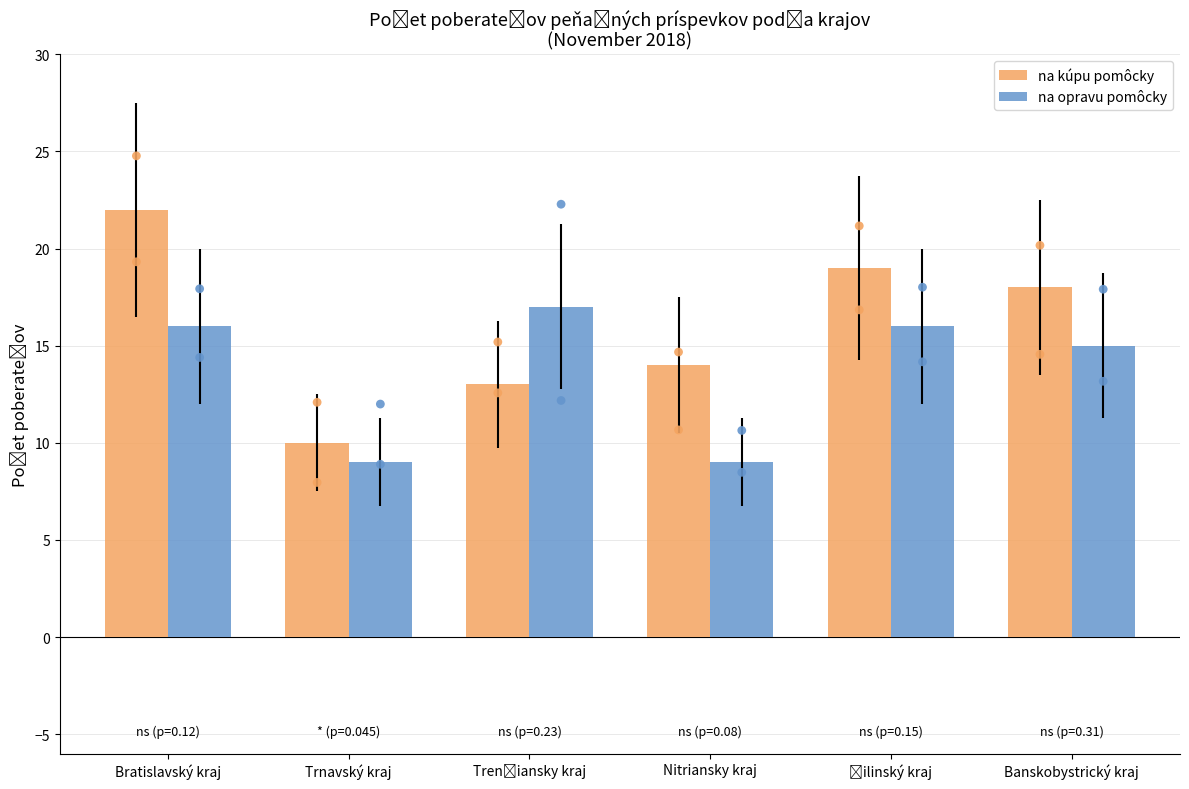

Which series reaches the maximum Y coordinate?

na kúpu pomôcky